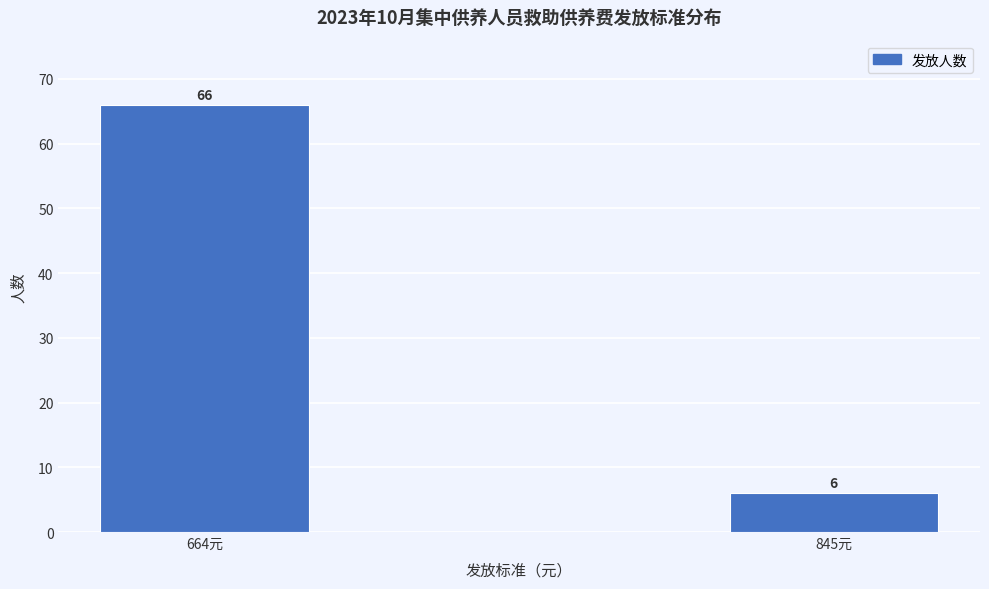

Reading left to right, what are all the values shown in this chart?

66	6